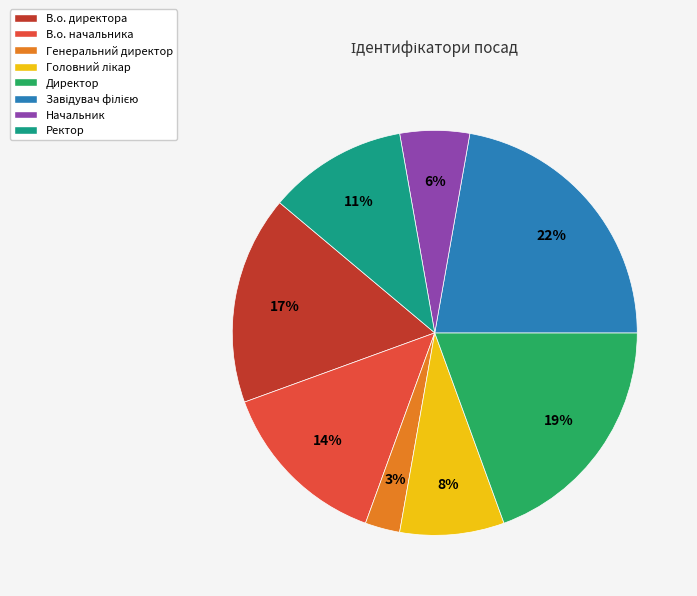

To the nearest percent, what percentage of the pie is Директор?

19%